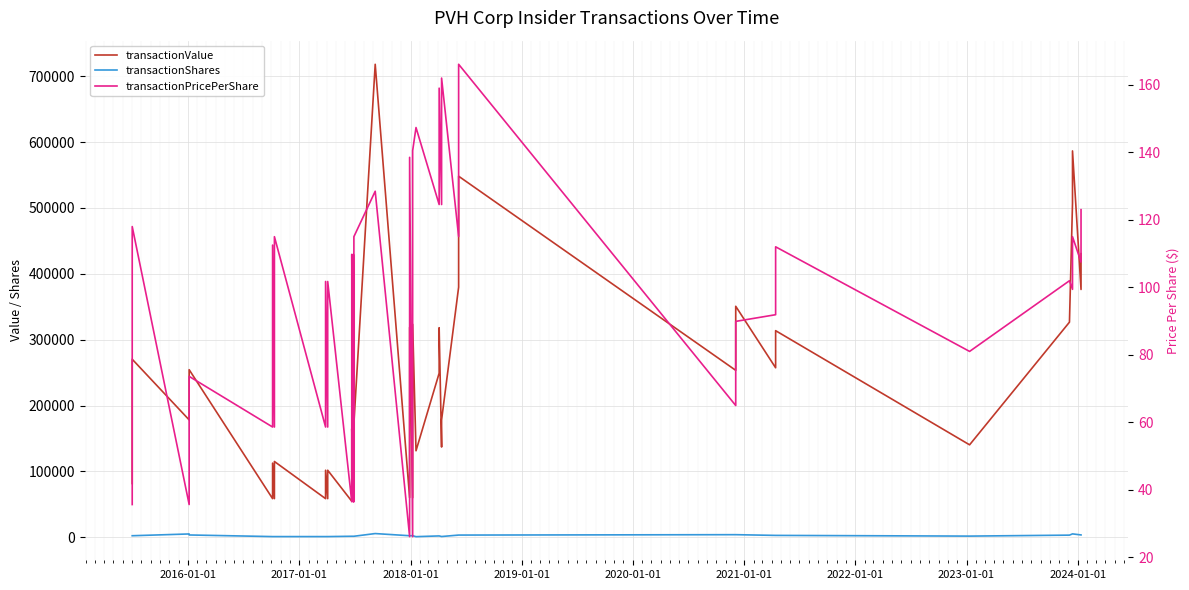

Is the value of transactionShares at 2016-01-01 greater than the value of transactionPricePerShare at 2019-01-01?

Yes